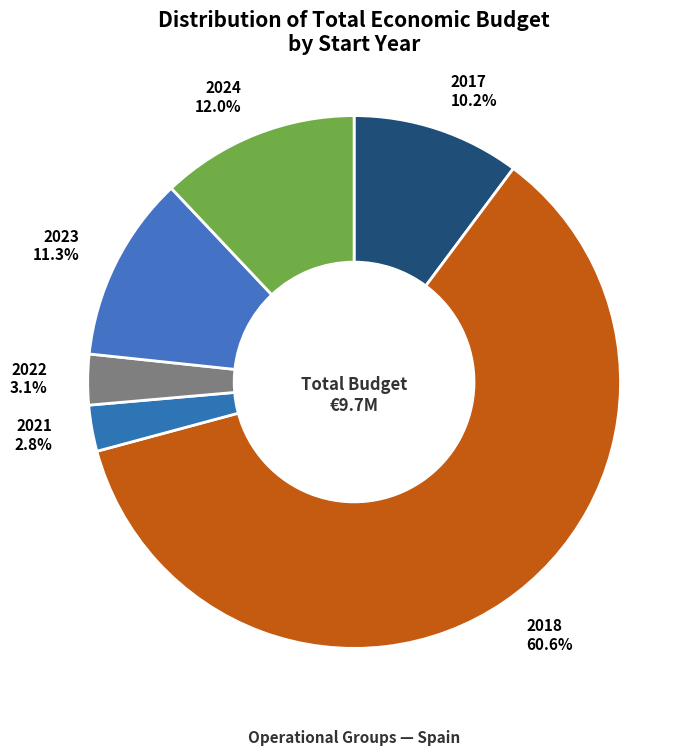

What percentage is the 2023 slice, to the nearest percent?

11%